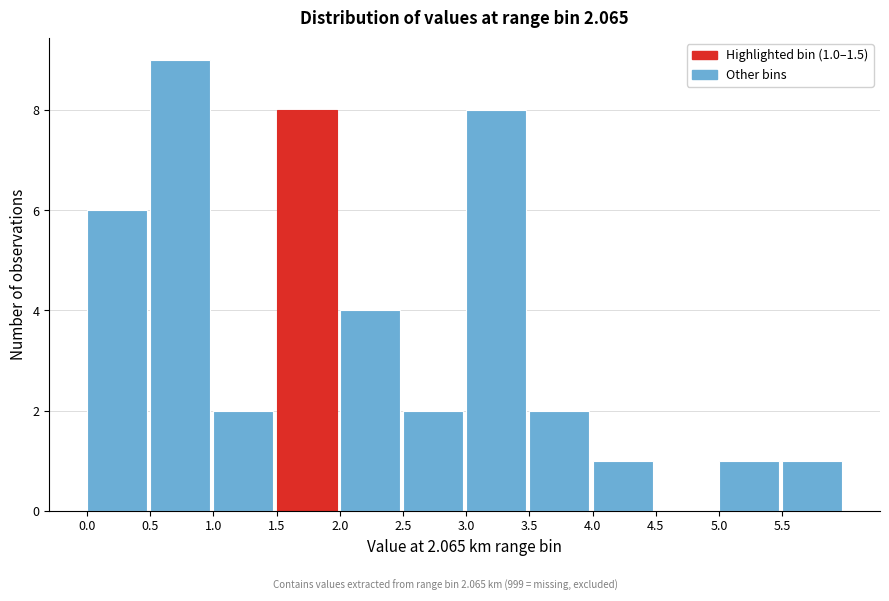

Over which range of the x-axis is the bar tallest?

0.5 to 1.0